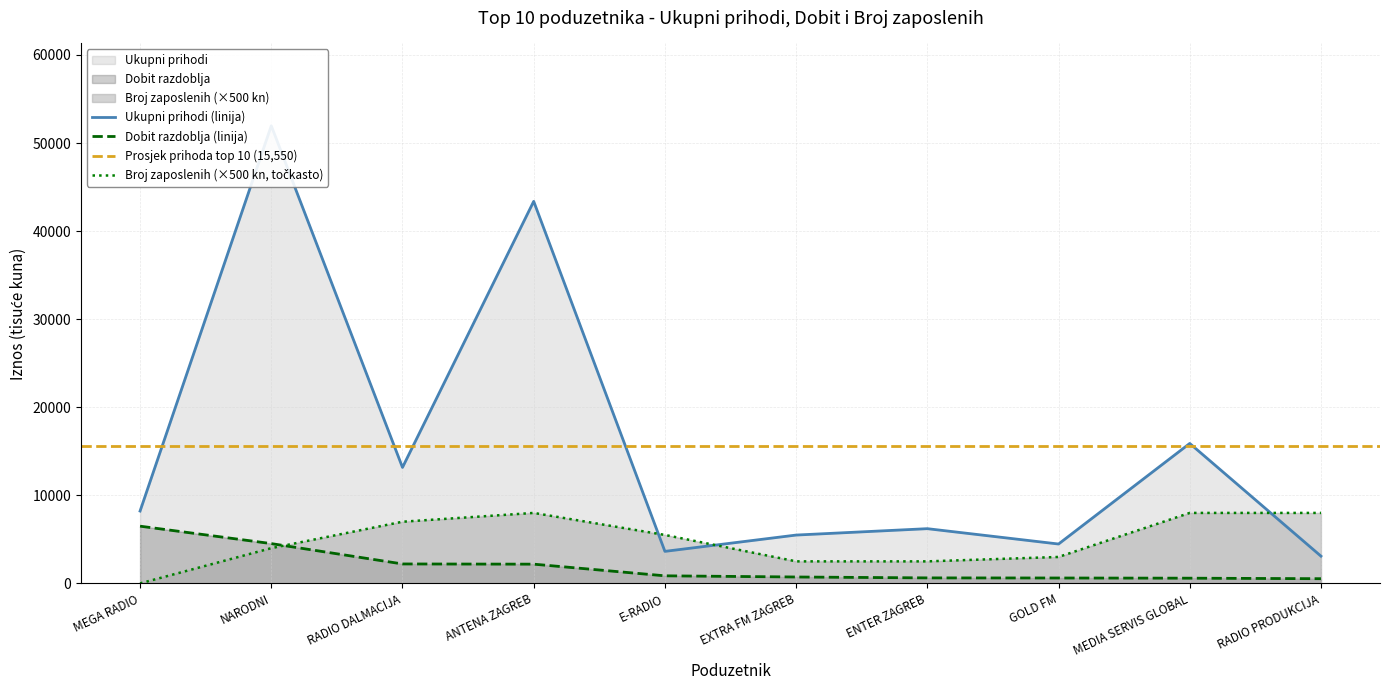

Between MEGA RADIO and RADIO DALMACIJA, which series saw the biggest shift?

Broj zaposlenih